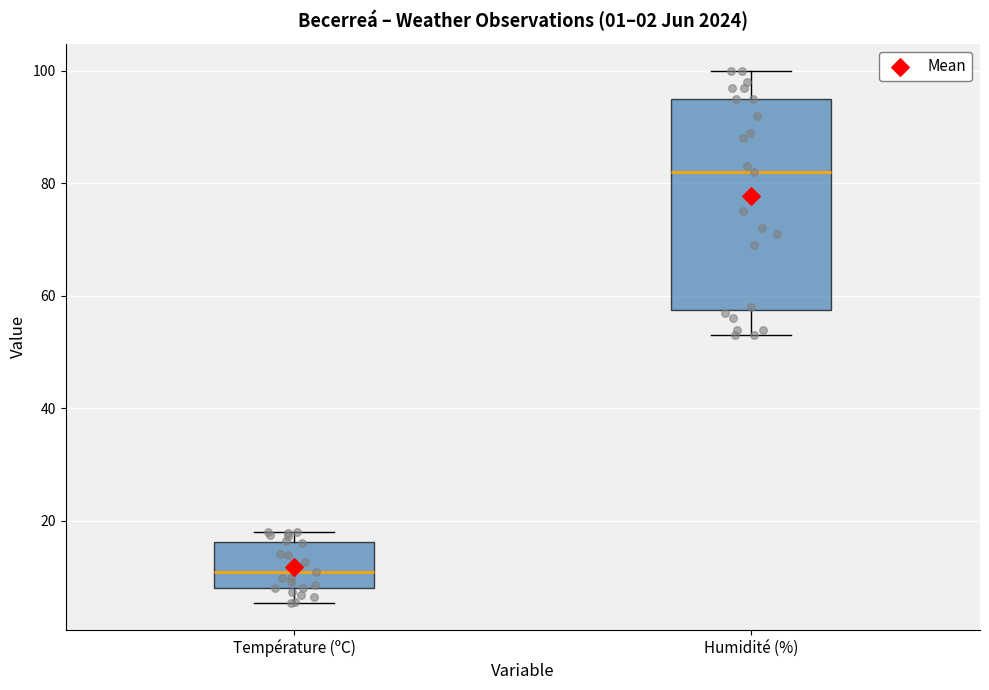

Which box's median line is the highest?

Humidité (%)